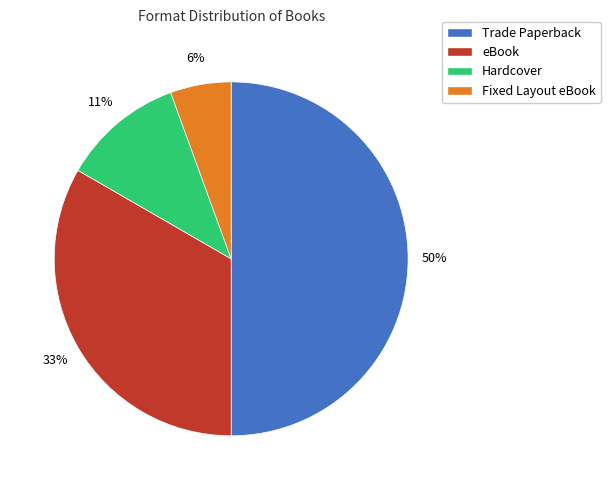

Count the number of slices in the pie.

4